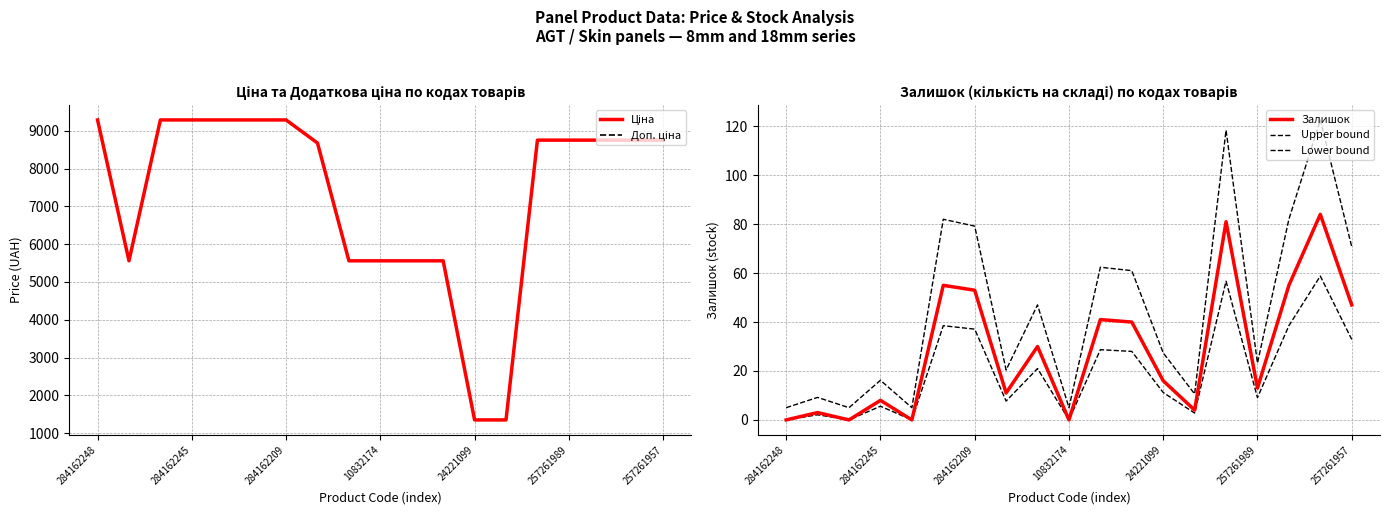

Between 11 and 284162248, which is larger?

284162248